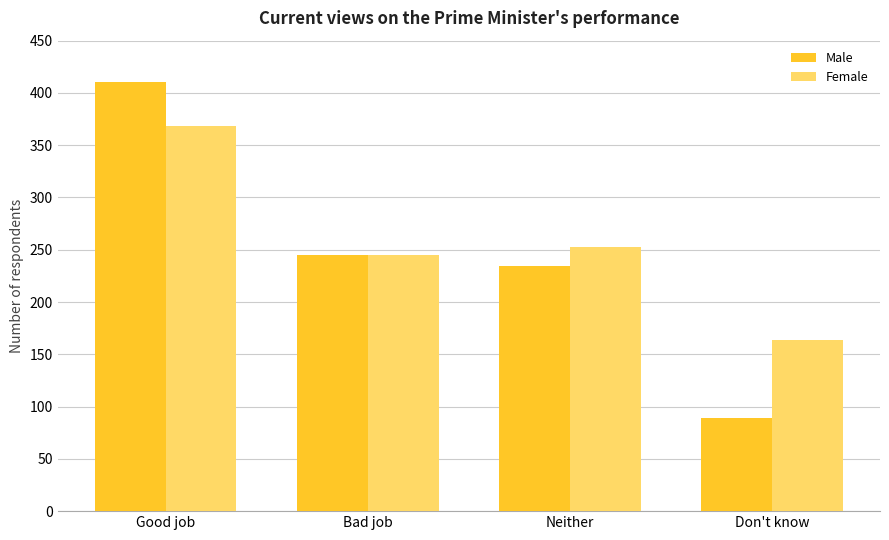

What is the greatest value displayed?

410